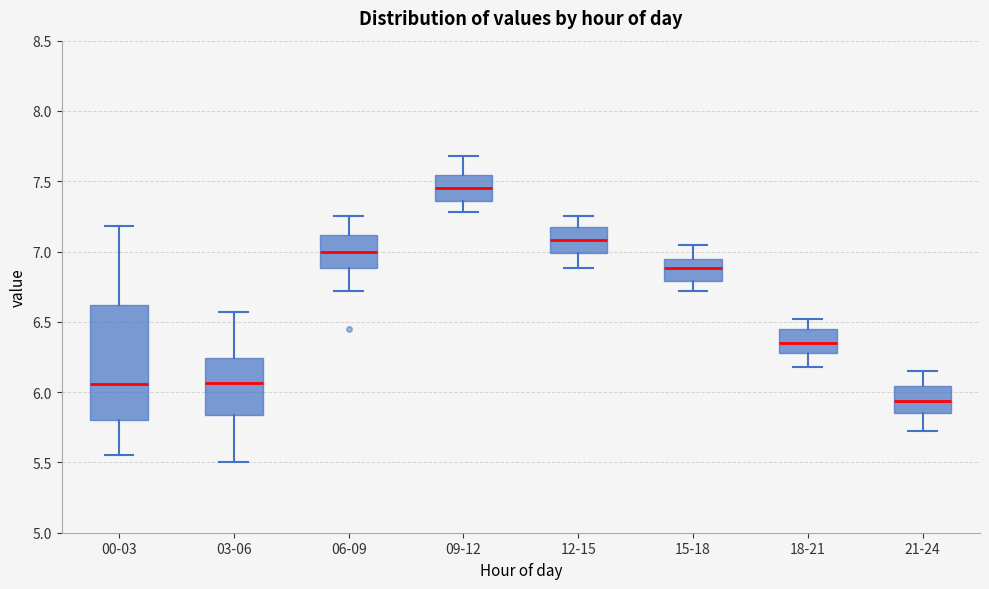

Reading left to right, read every box against the y-axis: the position of its median line, the range the box covers, and the ends of its whiskers. The values are not printed on the chart, so give them approximately, as read against the axis.

00-03: median 6.05, box 5.80 to 6.60, whiskers 5.55 to 7.20
03-06: median 6.05, box 5.85 to 6.25, whiskers 5.50 to 6.55
06-09: median 7.00, box 6.90 to 7.10, whiskers 6.70 to 7.25
09-12: median 7.45, box 7.35 to 7.55, whiskers 7.30 to 7.70
12-15: median 7.10, box 7.00 to 7.15, whiskers 6.90 to 7.25
15-18: median 6.90, box 6.80 to 6.95, whiskers 6.70 to 7.05
18-21: median 6.35, box 6.30 to 6.45, whiskers 6.20 to 6.50
21-24: median 5.95, box 5.85 to 6.05, whiskers 5.70 to 6.15